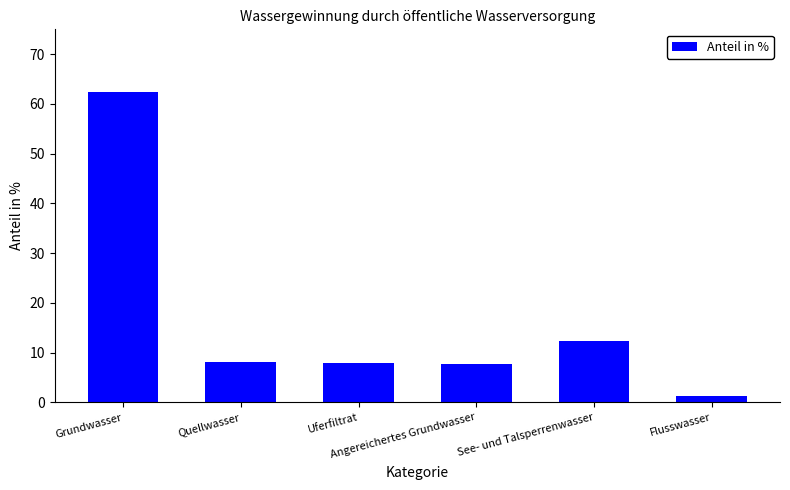

What is the maximum value shown in the chart?

62.5